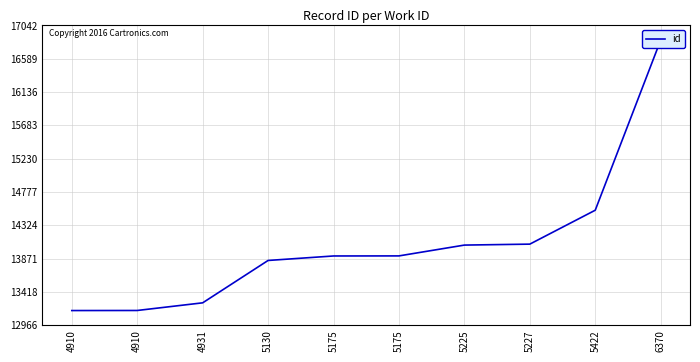

True or false: there are more than 1 points higher than both neighbors.

False